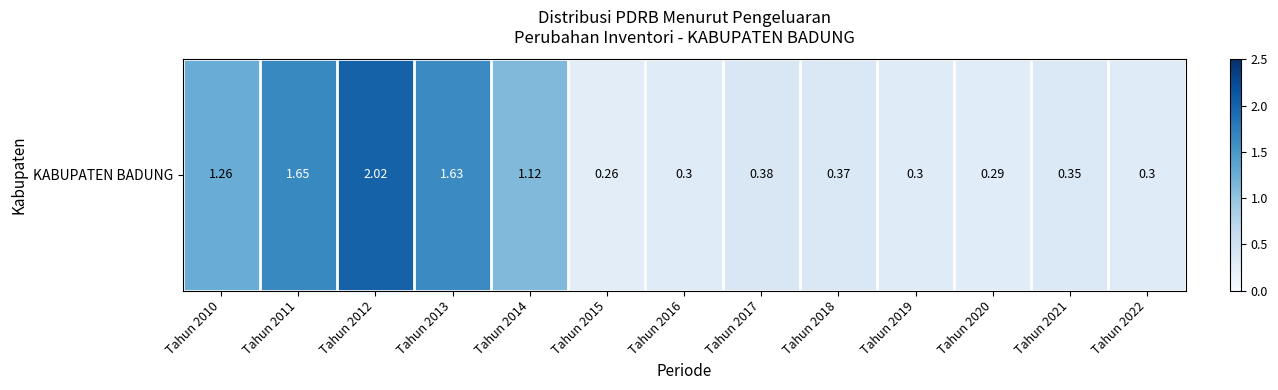

Is it true that the value at Tahun 2012 is 2.0?

True